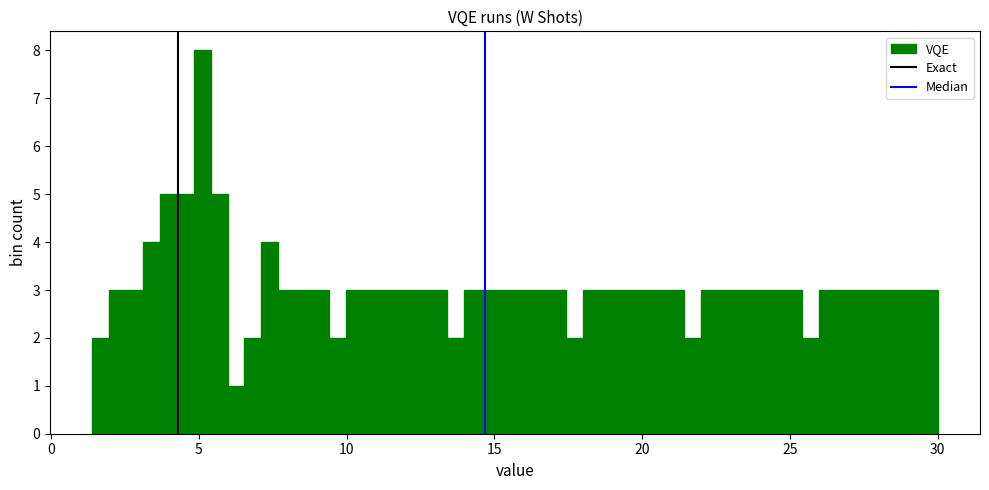

Read against the x-axis, roughly where is the centre of the tallest bar?

5.0